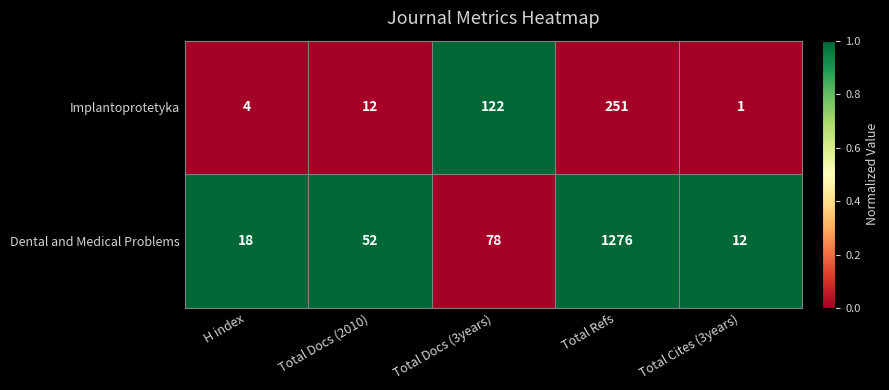

What is the difference between the highest and lowest values at Total Docs (2010)?

40